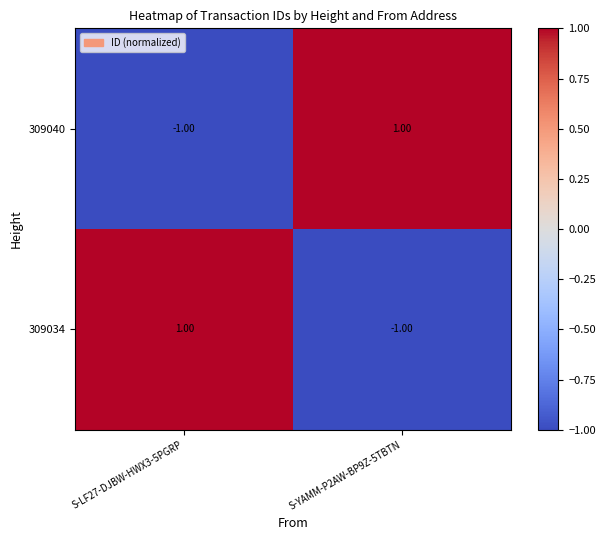

Rank the categories by 309040 value from lowest to highest.

S-LF27-DJBW-HWX3-5PGRP, S-YAMM-P2AW-BP9Z-5TBTN